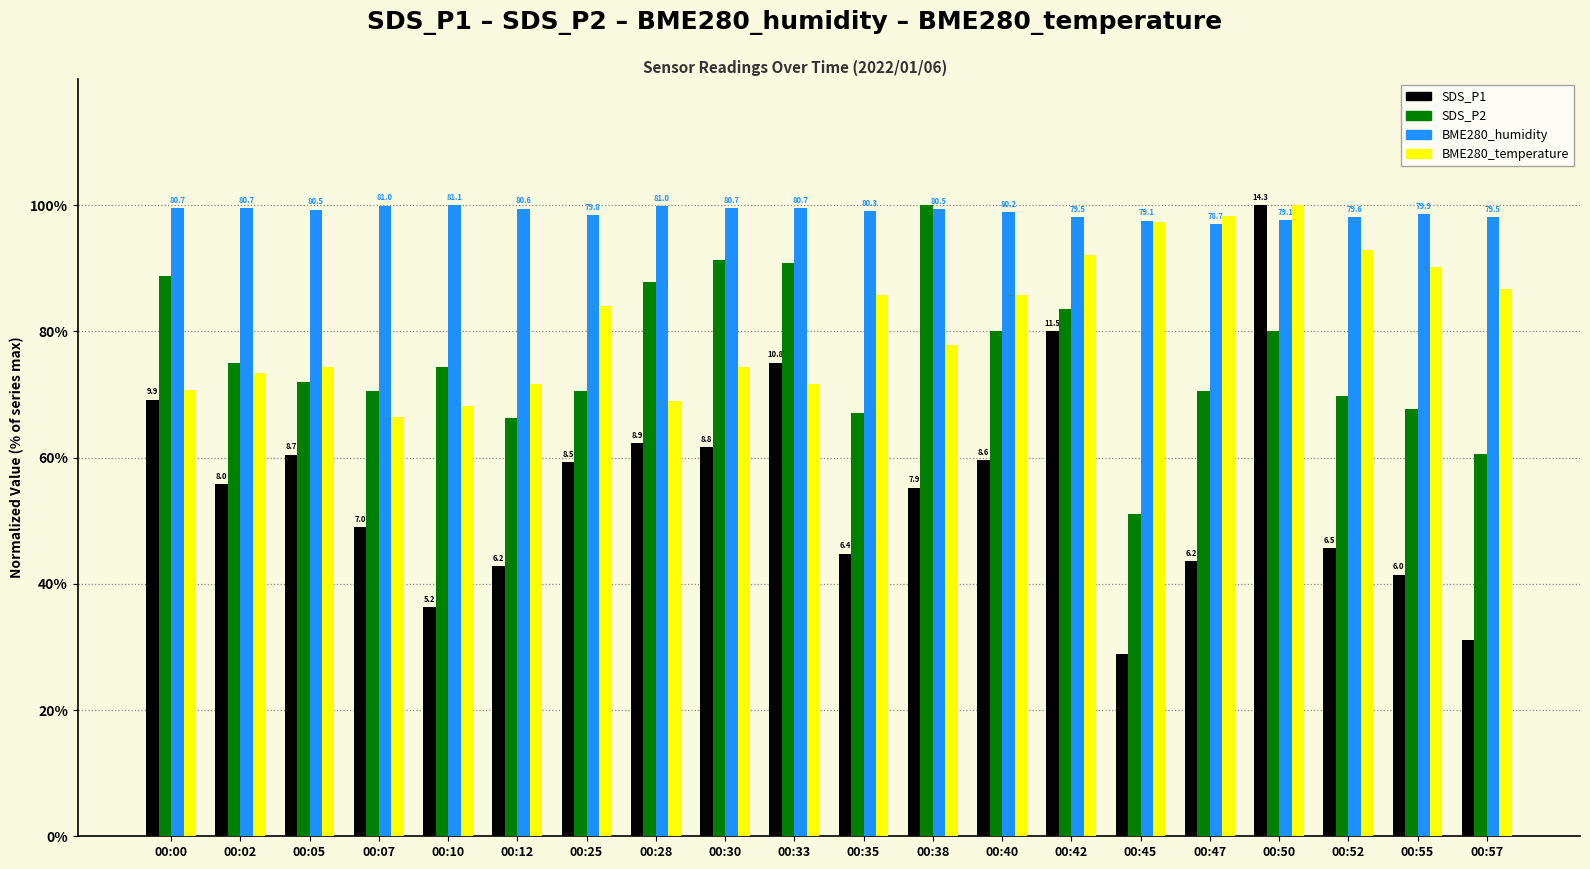

Which series has the largest total across all categories?

BME280_humidity